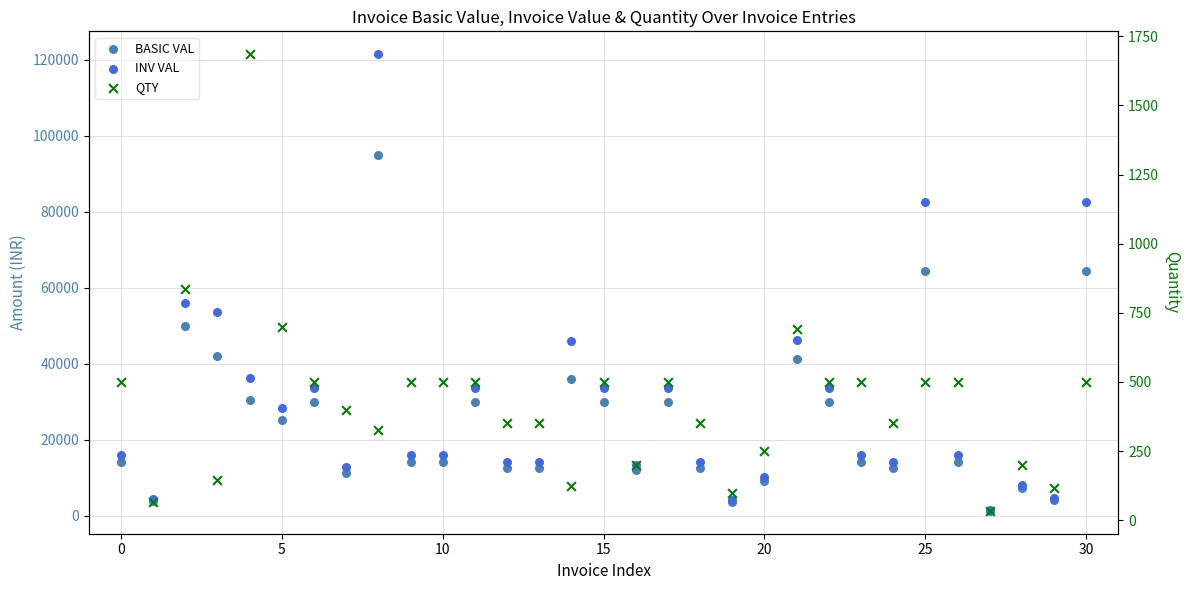

What are all the series names shown in the legend?

BASIC VAL, INV VAL, QTY